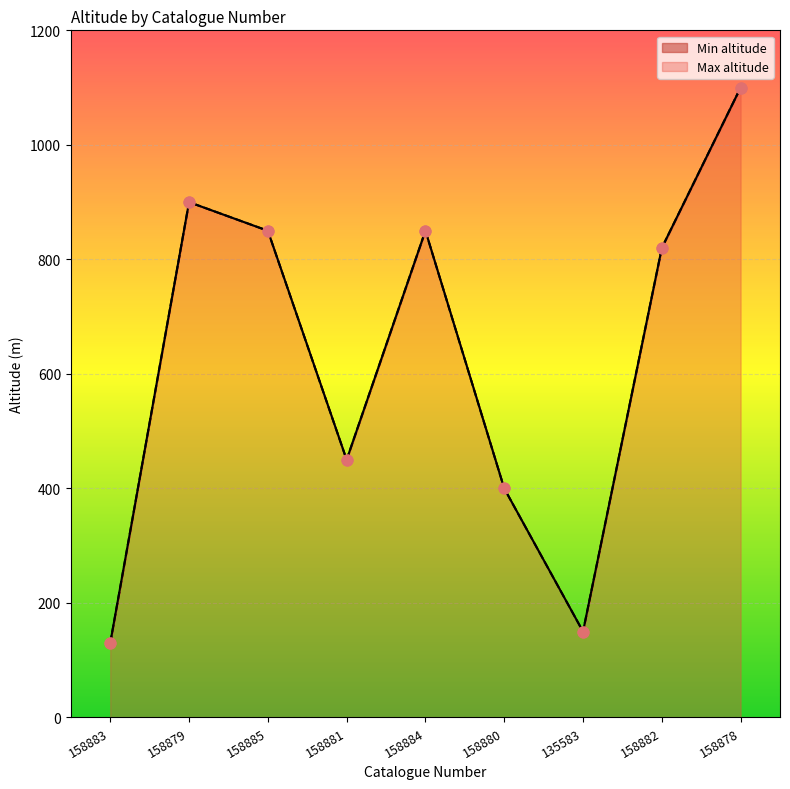

At how many categories does at least one series exceed 354?

7